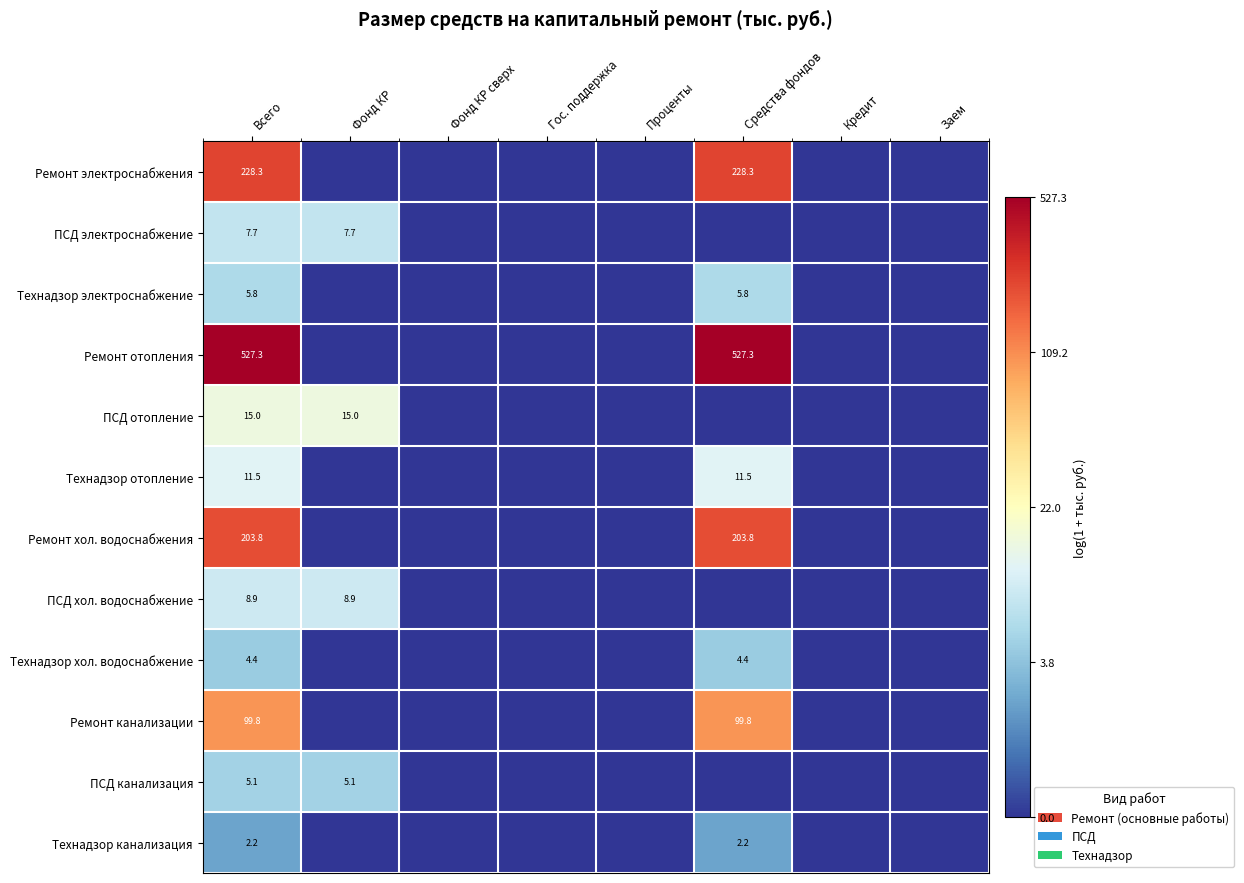

Which category has the highest value across all series?

Всего